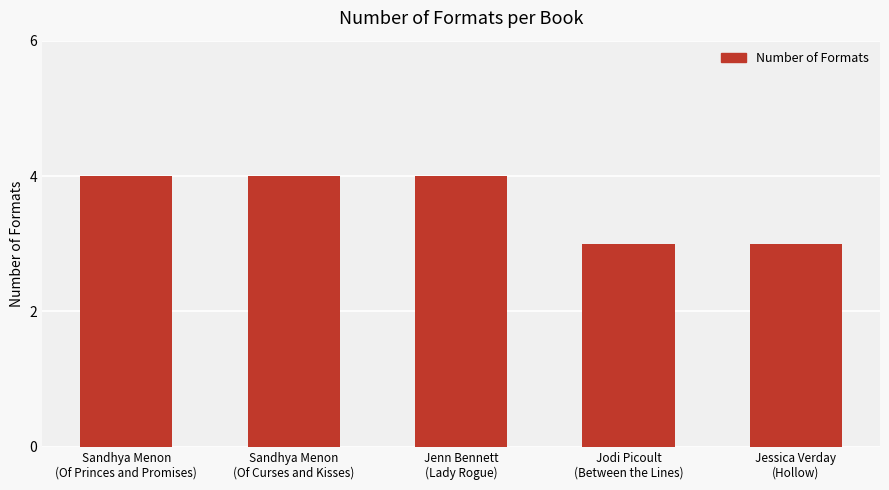

The chart shows a value of 2 at Jodi Picoult
(Between the Lines). True or false?

False